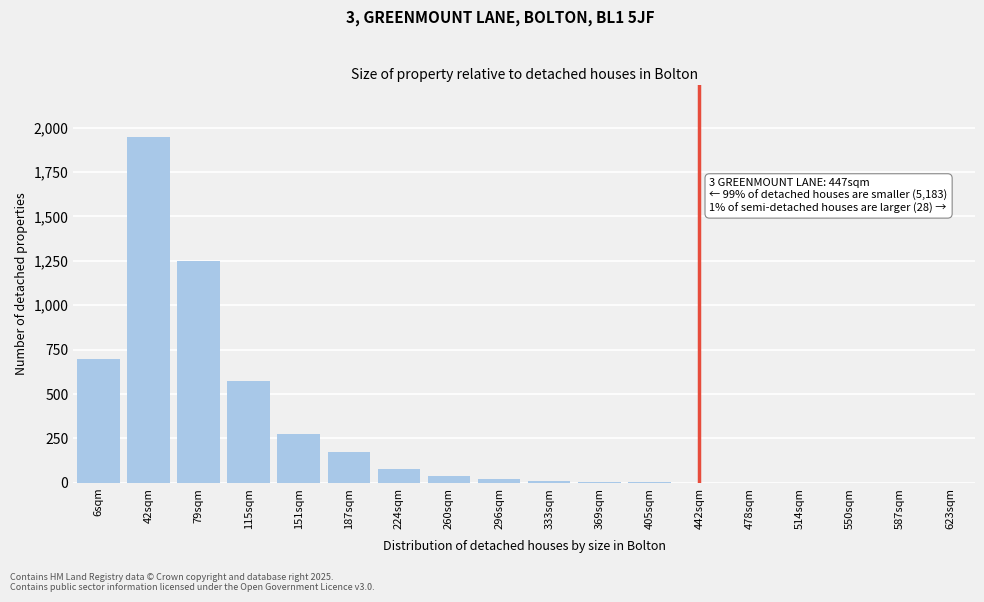

What is the sum of all values?

5087